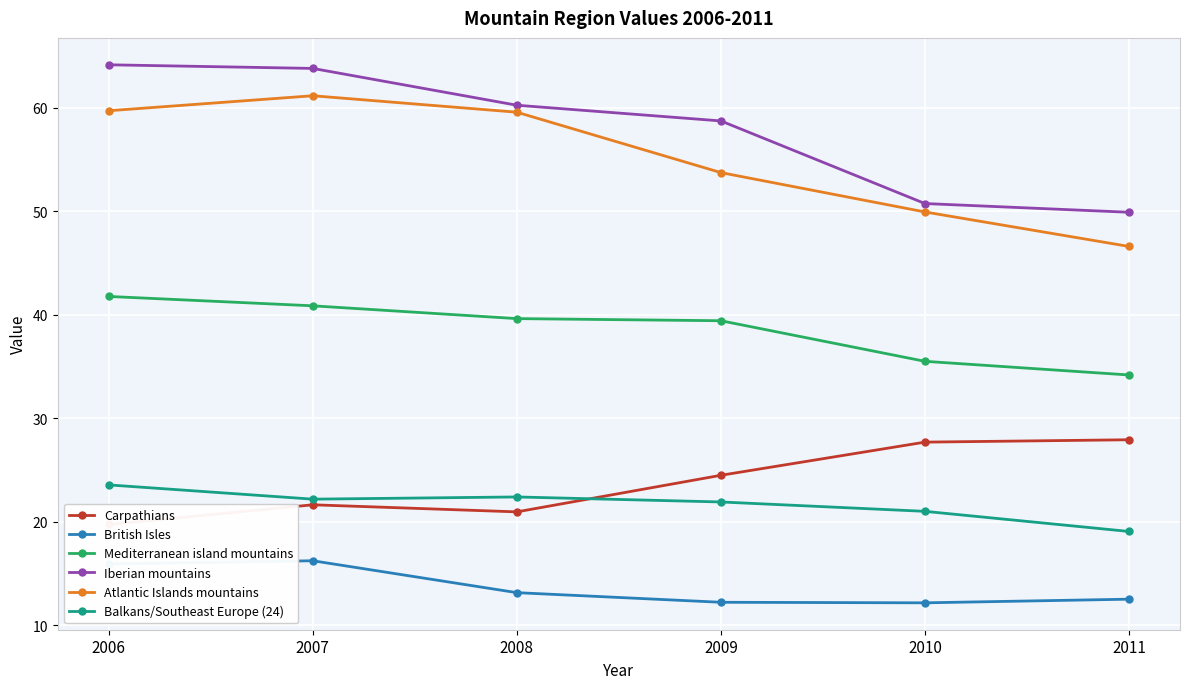

At which category is the sum across all series the highest?

2007